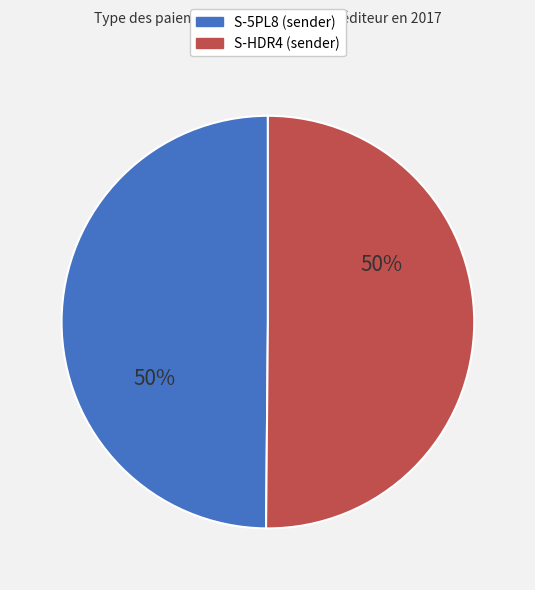

To the nearest percent, what is the average slice percentage?

50%